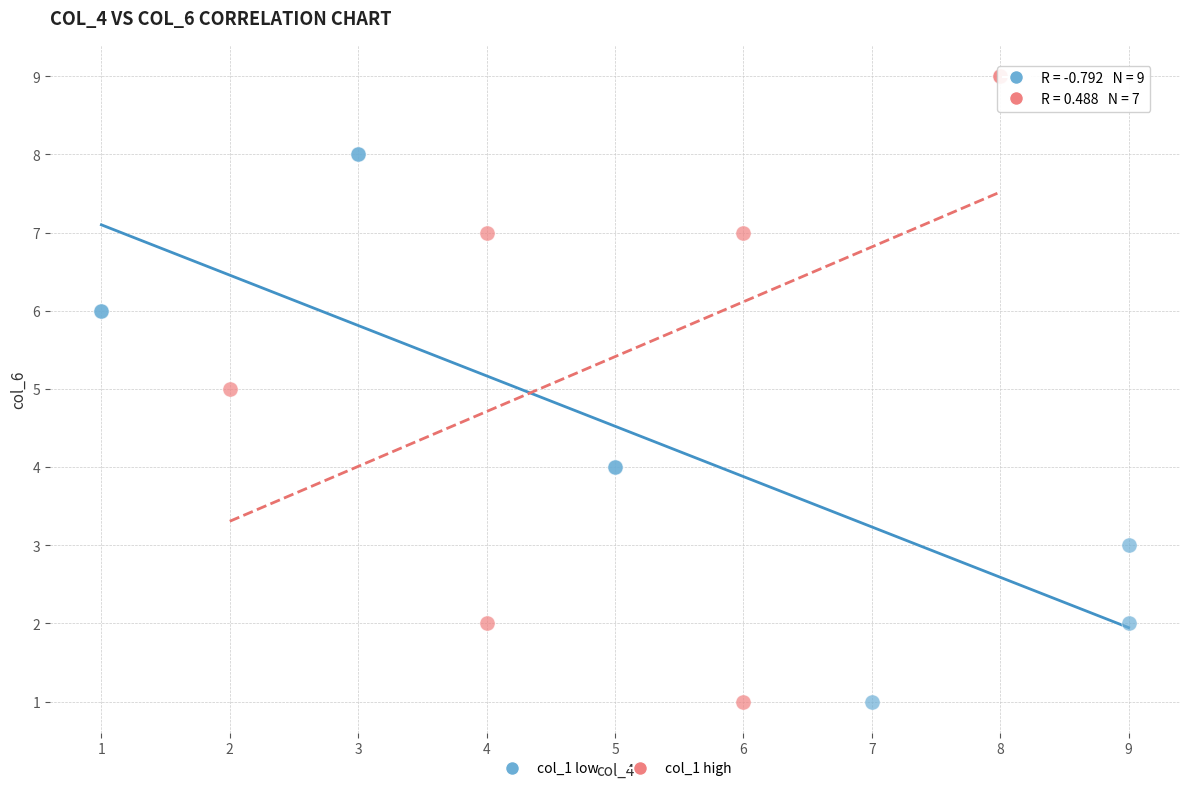

Which series reaches the maximum Y coordinate?

col_1 high